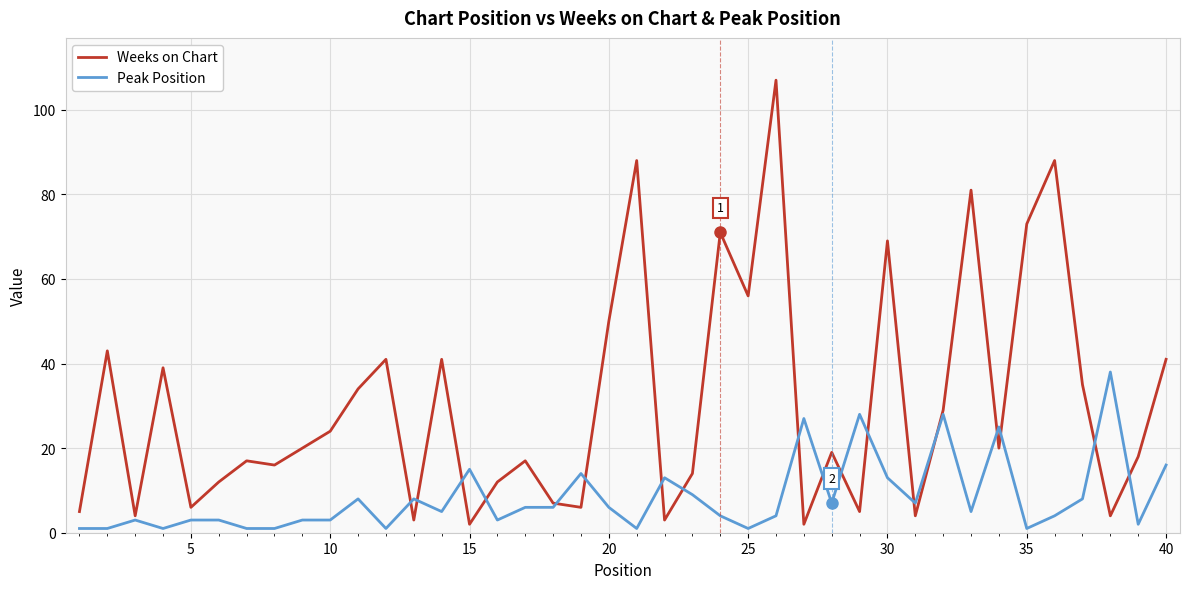

Reading left to right, what are all the values shown in this chart?

Weeks on Chart: 5	43	4	39	6	12	17	16	20	24	34	41	3	41	2	12	17	7	6	50	88	3	14	71	56	107	2	19	5	69	4	29	81	20	73	88	35	4	18	41
Peak Position: 1	1	3	1	3	3	1	1	3	3	8	1	8	5	15	3	6	6	14	6	1	13	9	4	1	4	27	7	28	13	7	28	5	25	1	4	8	38	2	16